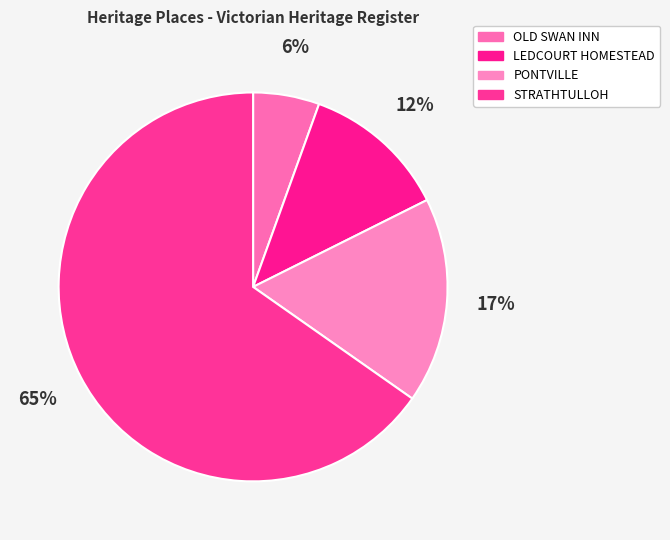

To the nearest percent, what percentage of the pie is OLD SWAN INN?

6%